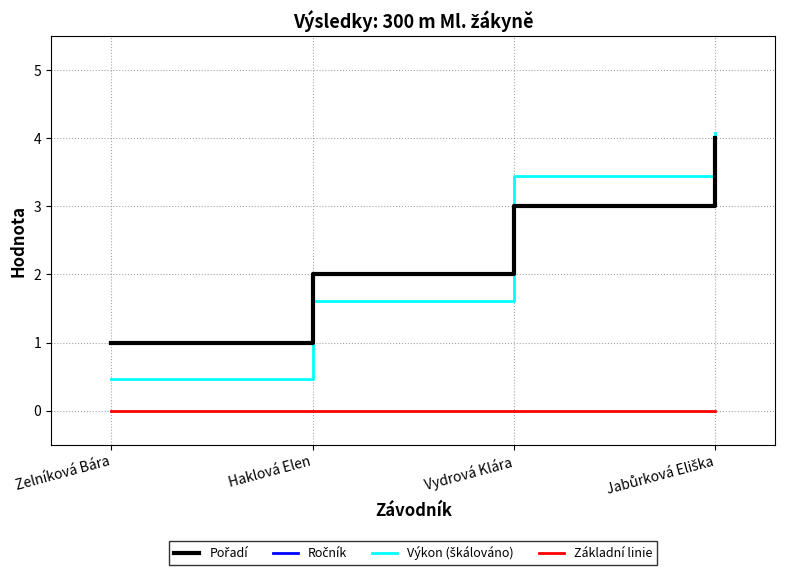

At which category is the sum across all series the highest?

Jabůrková Eliška